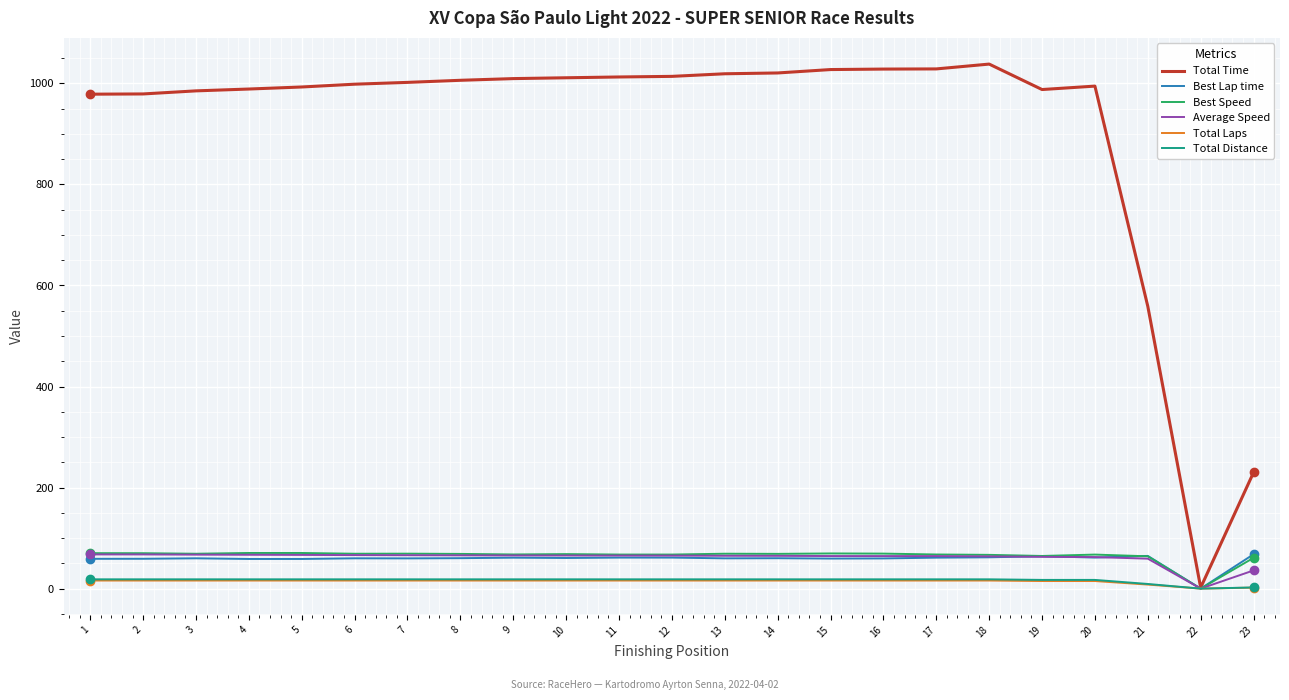

Which series has the largest total across all categories?

Total Time